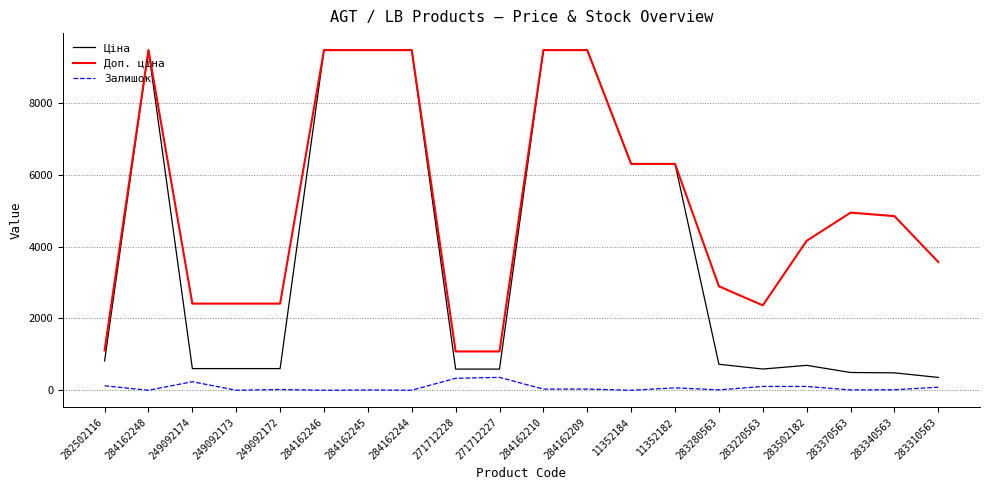

List the series in order of their overall mean, lowest first.

Залишок, Ціна, Доп. ціна